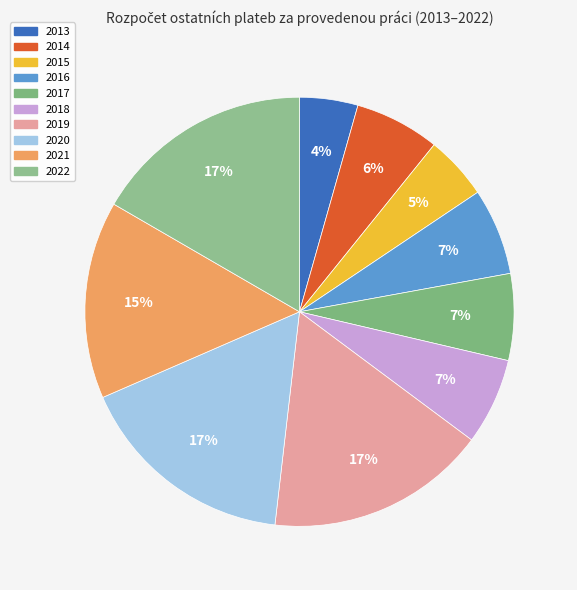

Is 2016 the majority of the pie?

No